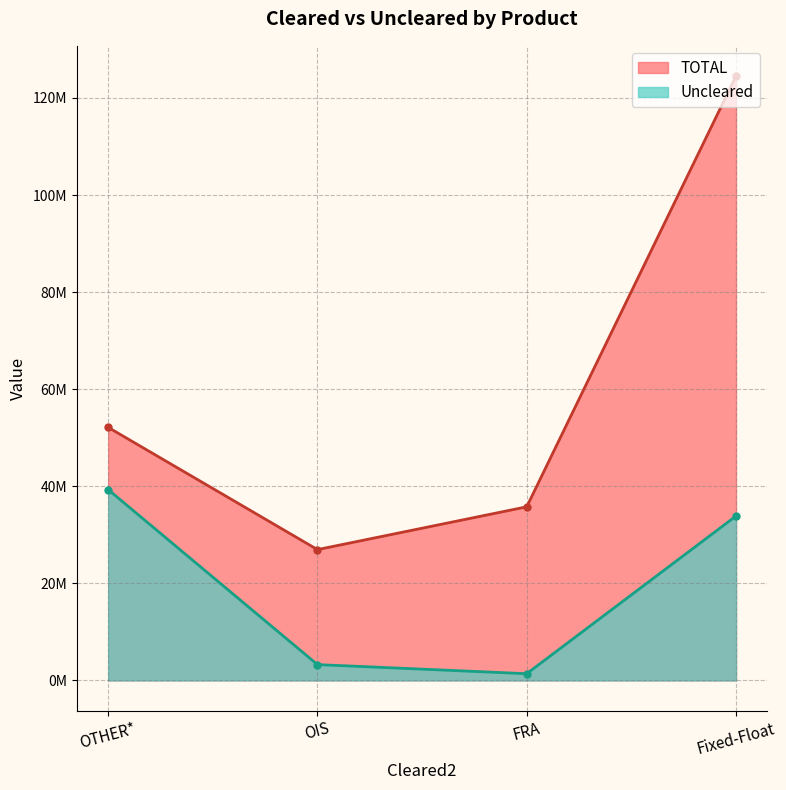

True or false: Uncleared and TOTAL cross at least once.

False